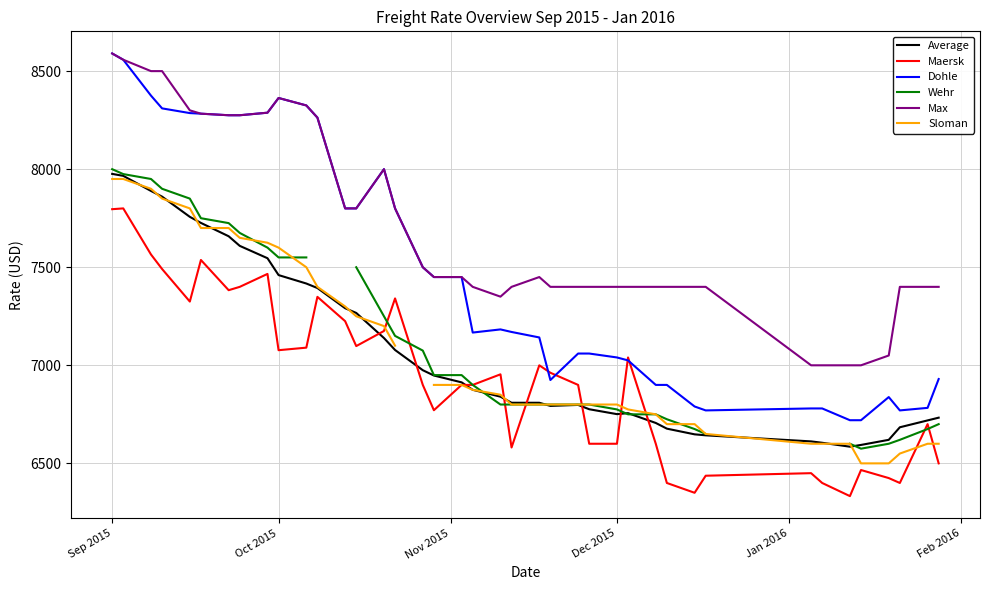

At how many categories does at least one series exceed 7837?

13